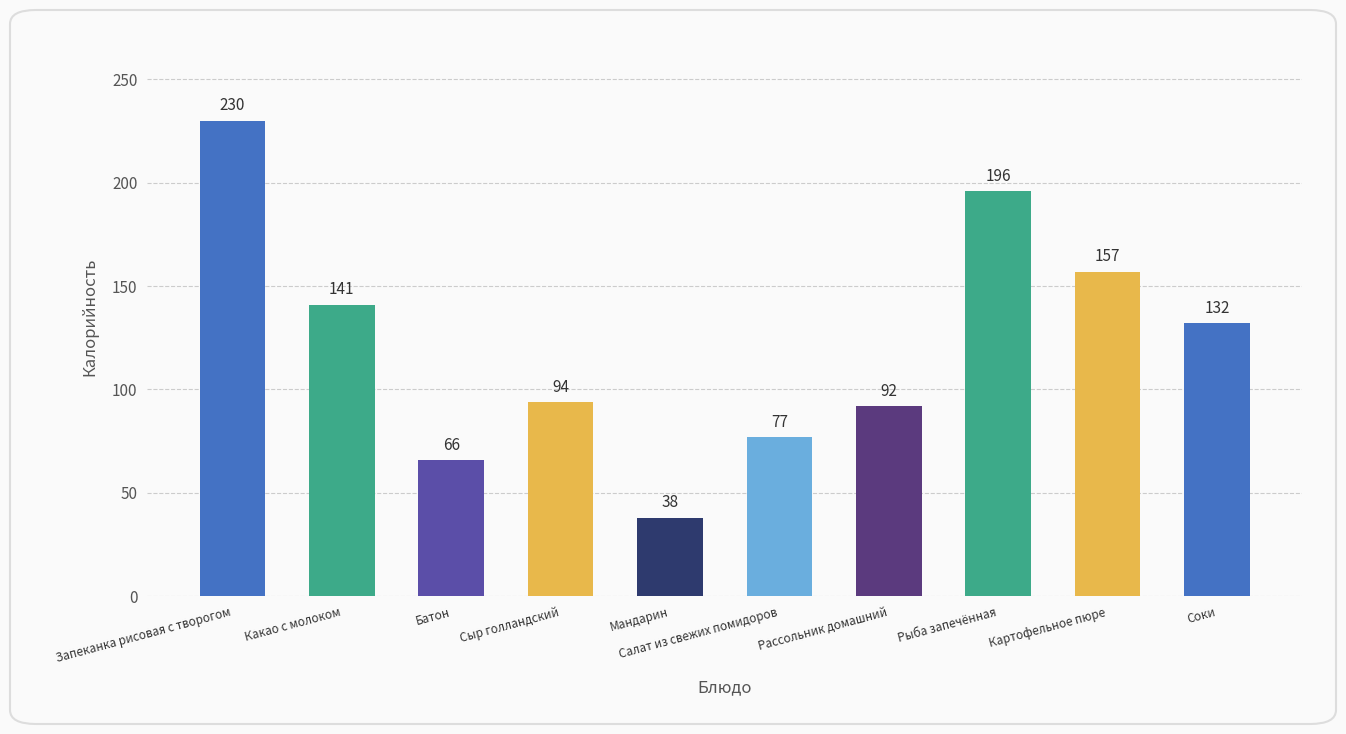

Rank the categories by value from highest to lowest.

Запеканка рисовая с творогом, Рыба запечённая, Картофельное пюре, Какао с молоком, Соки, Сыр голландский, Рассольник домашний, Салат из свежих помидоров, Батон, Мандарин